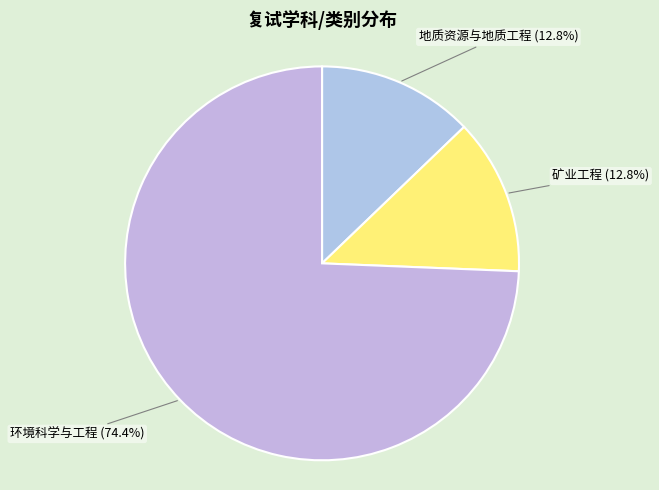

Does any single category account for the majority?

Yes